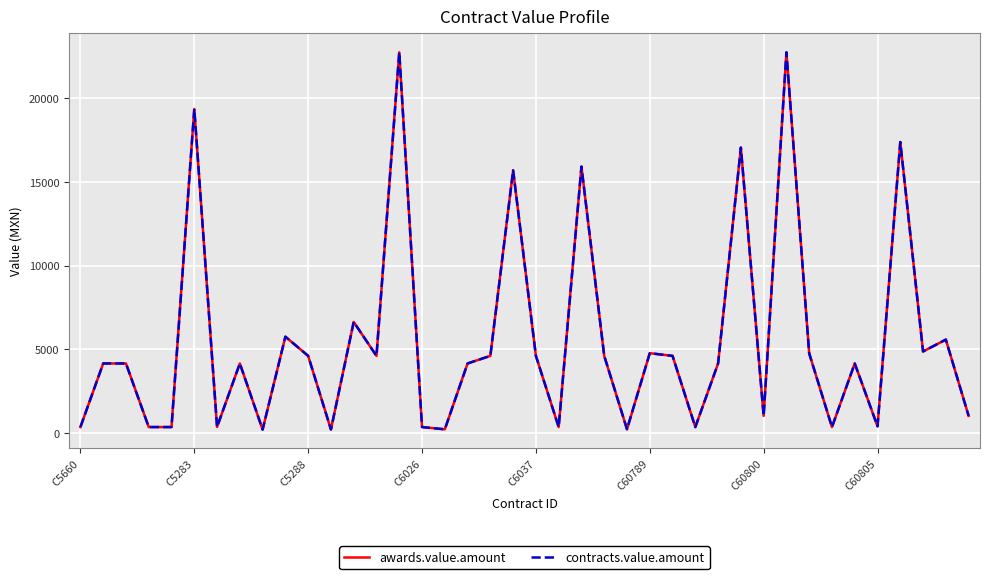

Does the chart have visible grid lines?

Yes